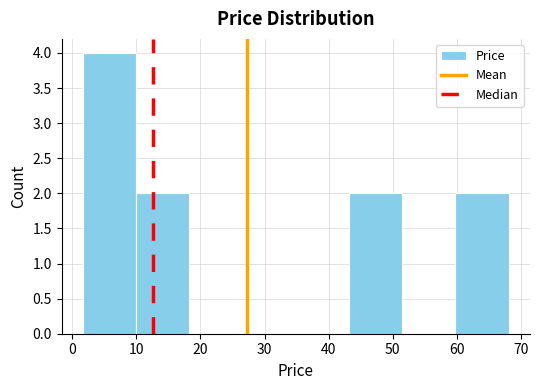

What is the height of the bar covering 60 to 68 on the x-axis? Neither the bar edges nor the heights are printed on the chart, so give them approximately, as read against the axes.

2